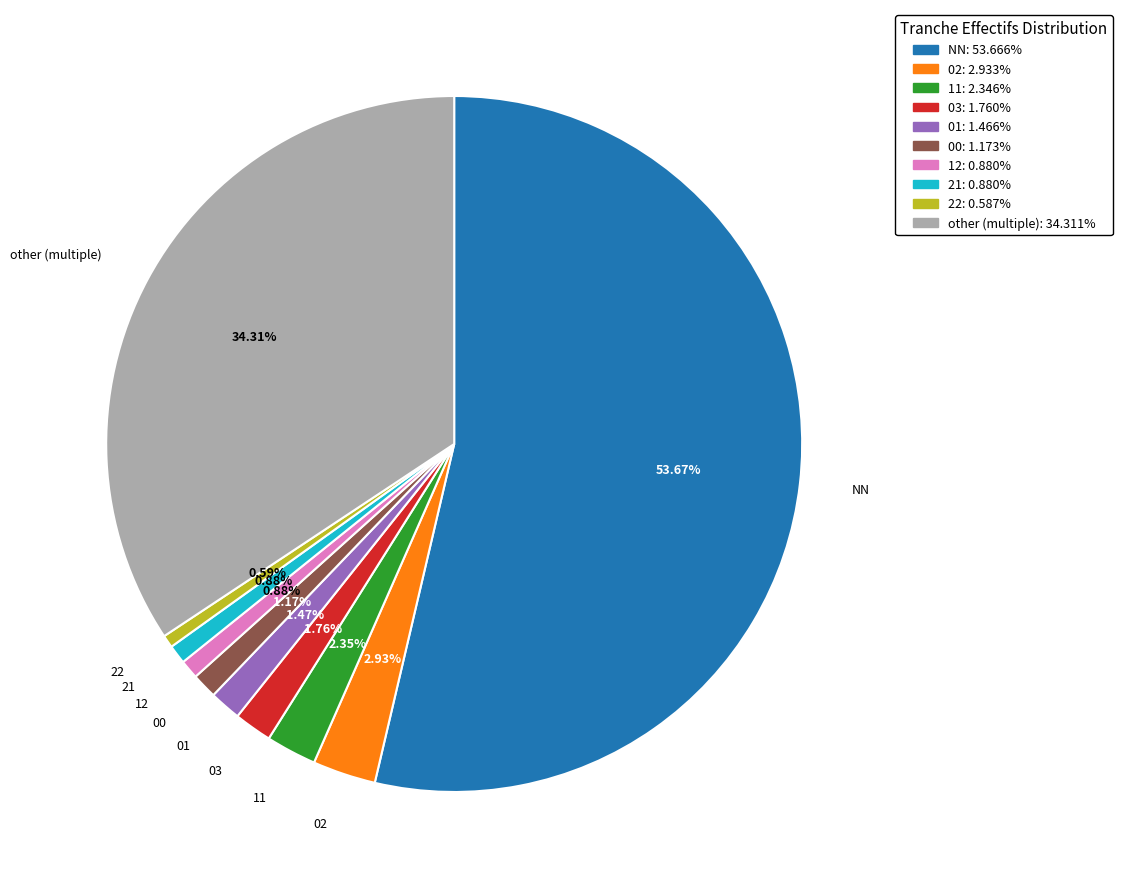

To the nearest percent, what portion does 03 represent?

2%